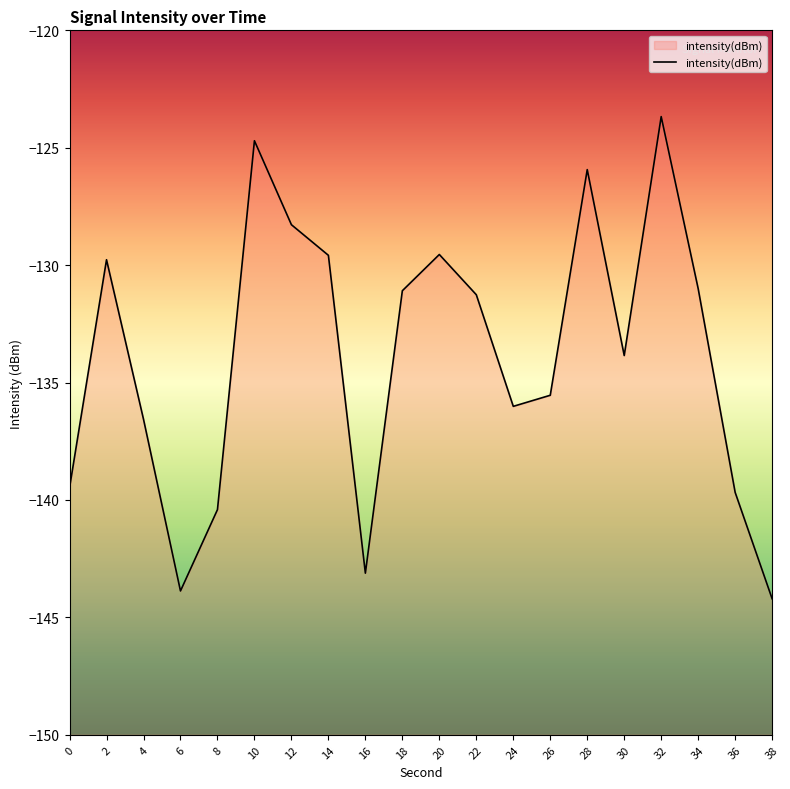

What is the difference between the maximum and minimum values?

20.5